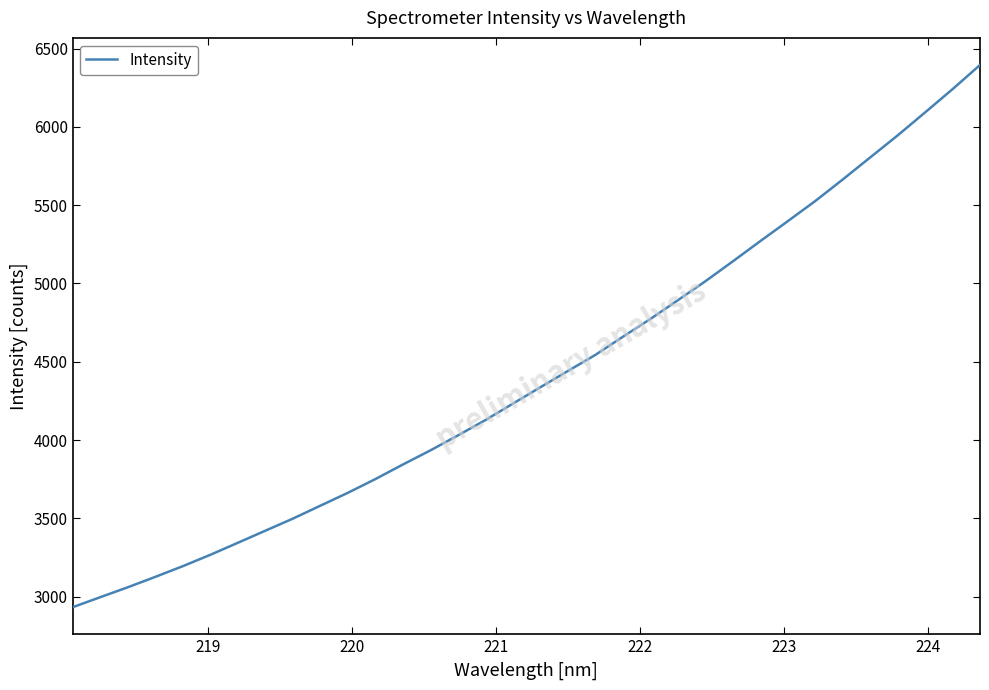

What is the greatest value displayed?

6395.5